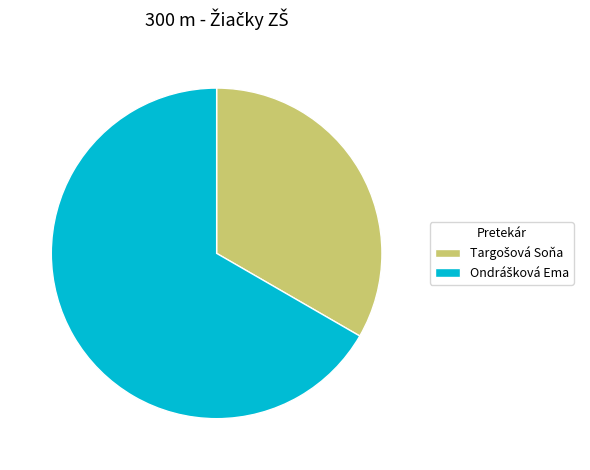

Does any single category account for the majority?

Yes